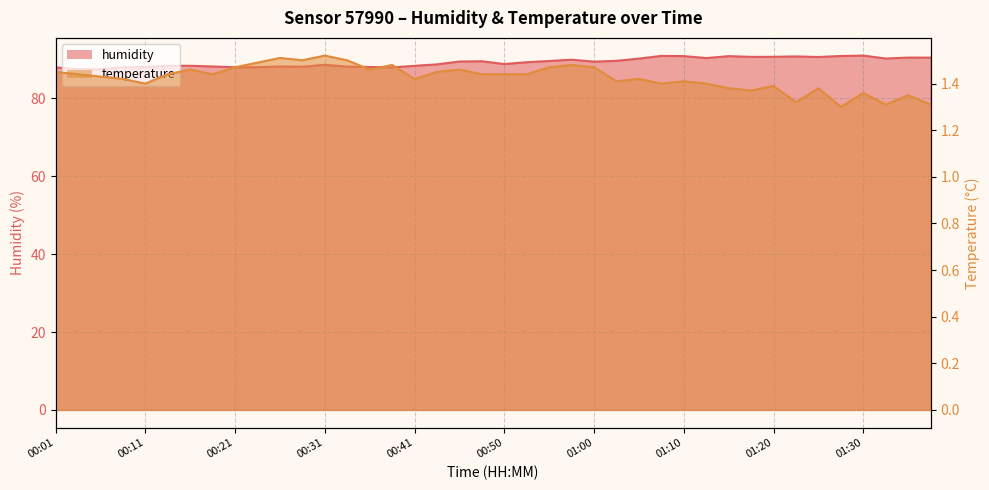

The humidity series shows 47.4 at 00:16. True or false?

False